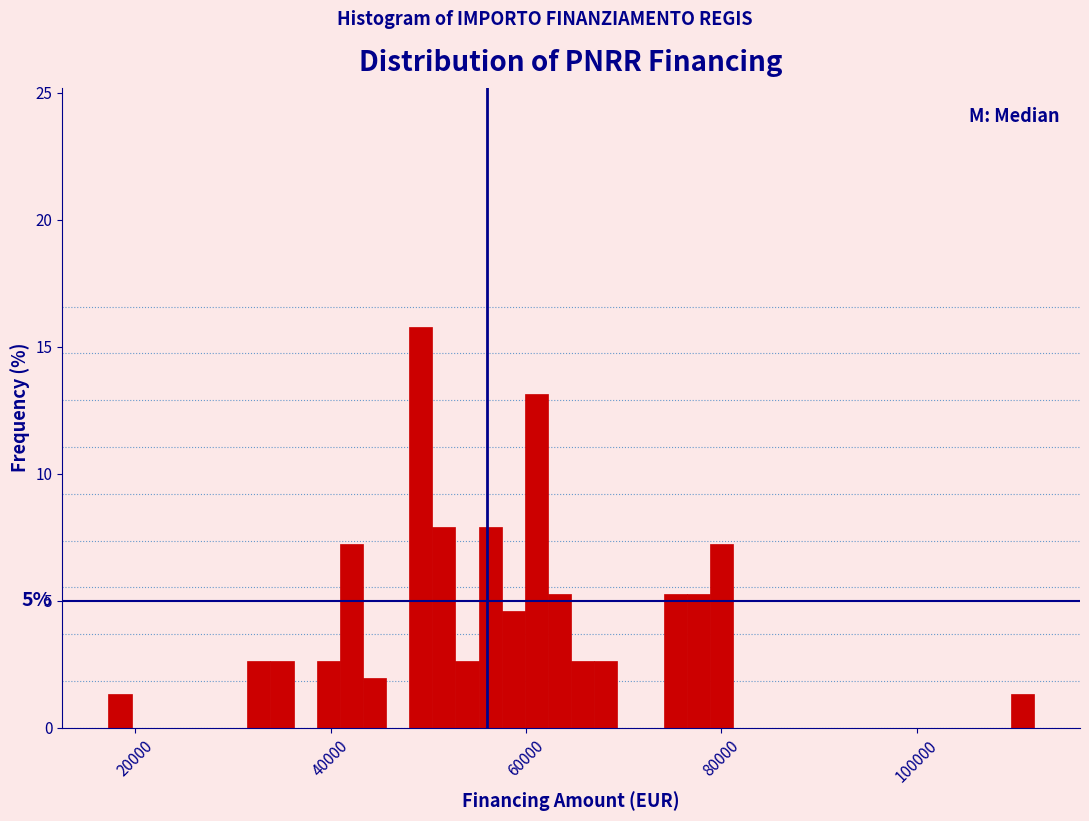

Around what value on the x-axis is the tallest bar? Give the approximate position of its centre, as read against the axis.

50000